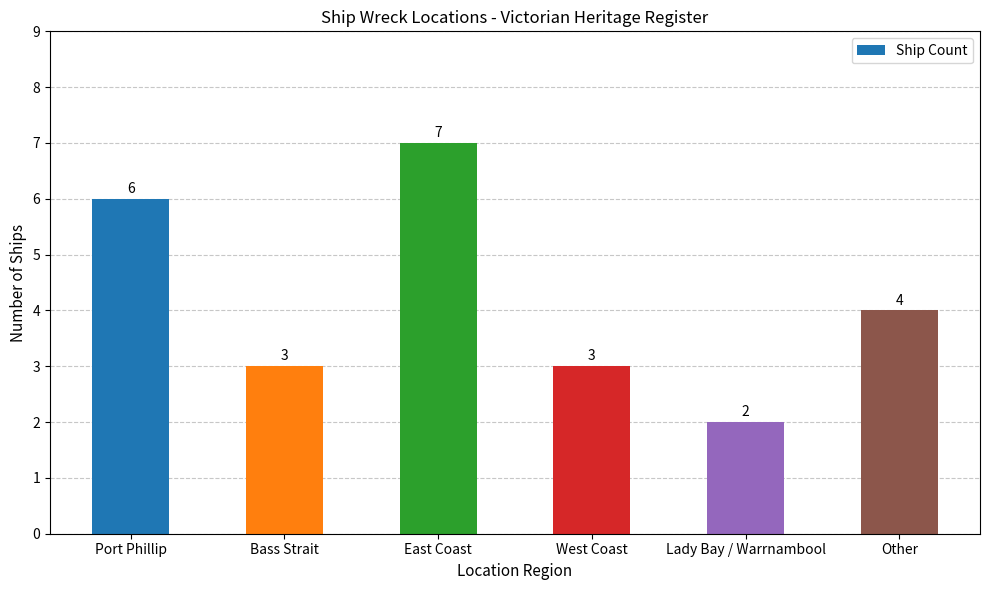

What is the sum of all values?

25